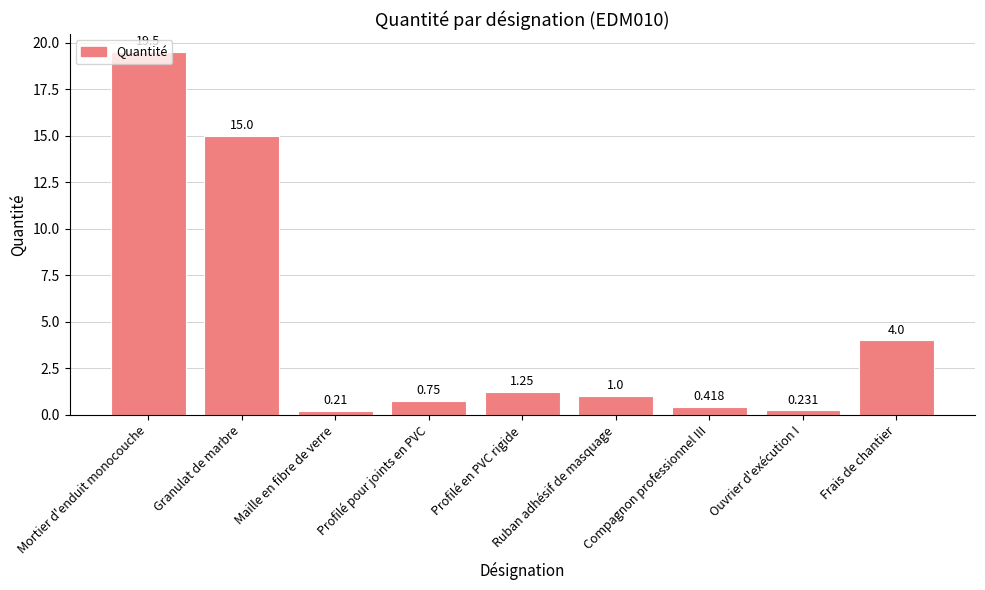

Which label corresponds to the smallest value in the chart?

Maille en fibre de verre